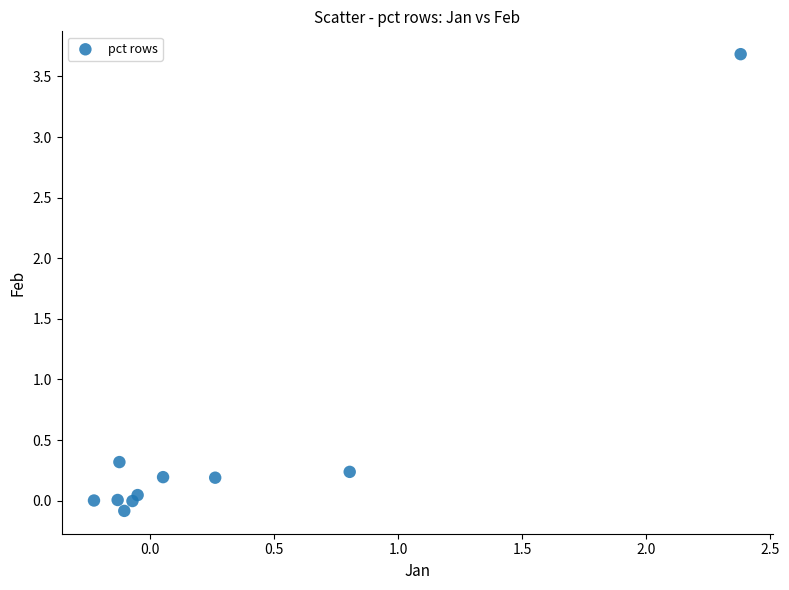

What is the average X value?

0.3